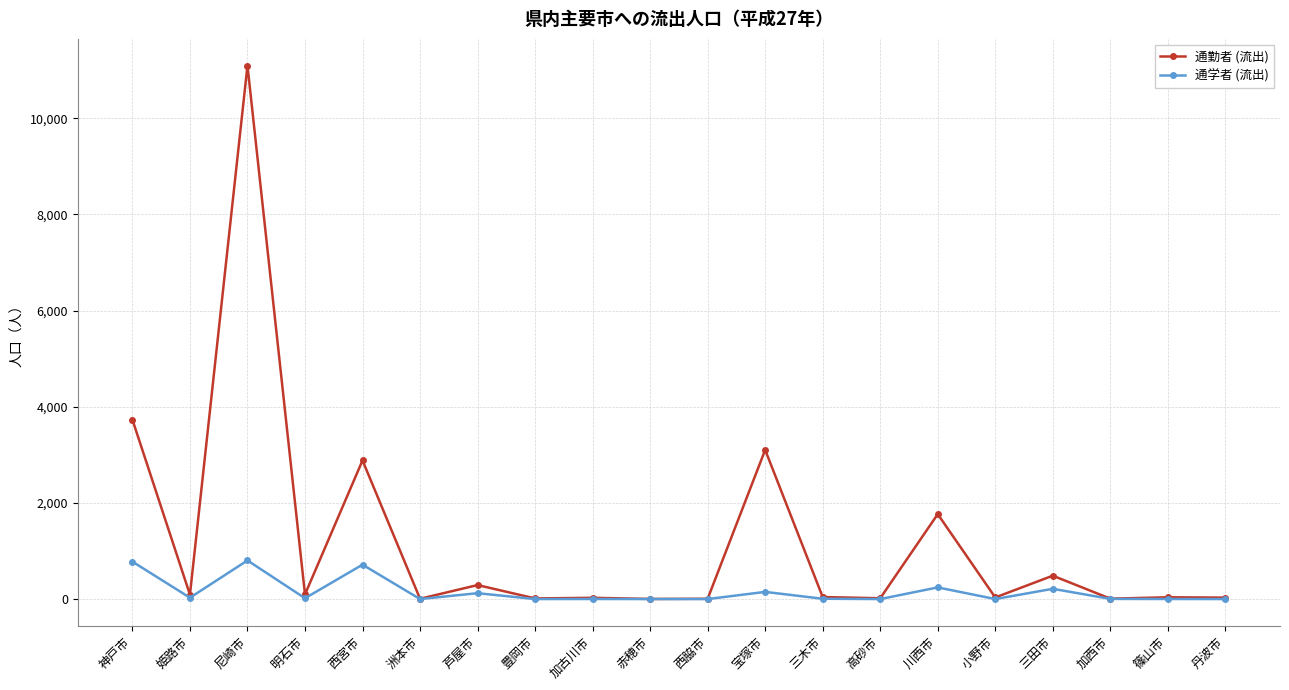

At which category does the chart reach its peak across all series?

尼崎市